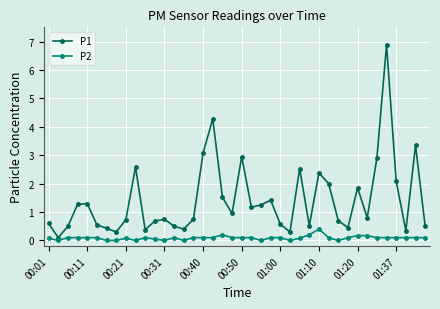

What is the maximum value shown in the chart?

6.9